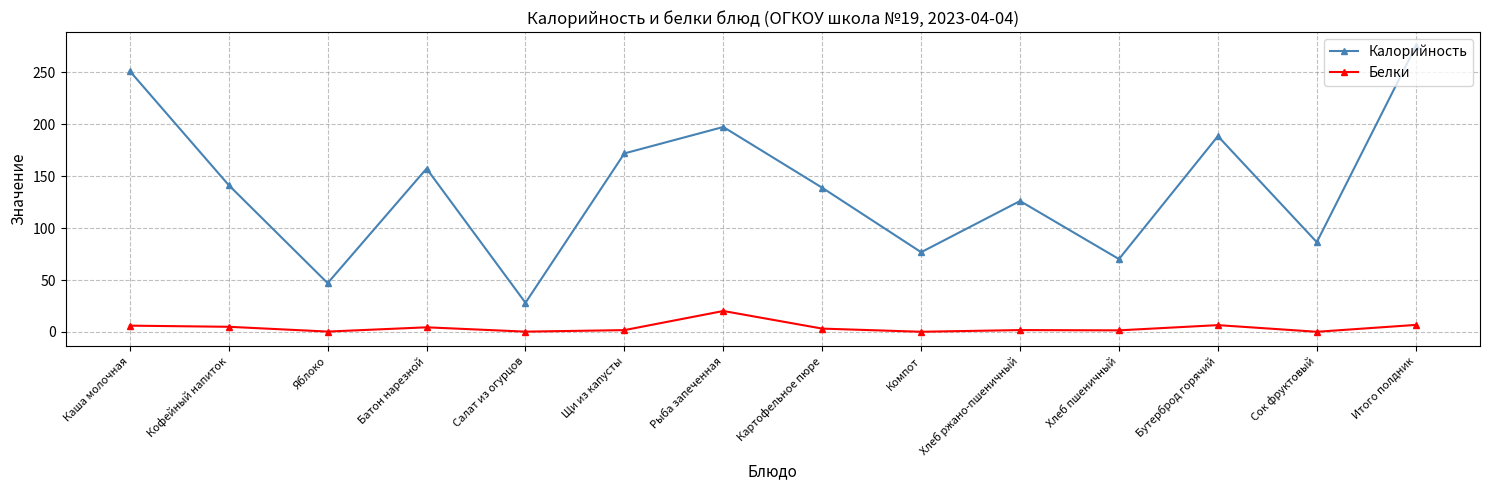

The value of Калорийность at Салат из огурцов is 11.6. True or false?

False